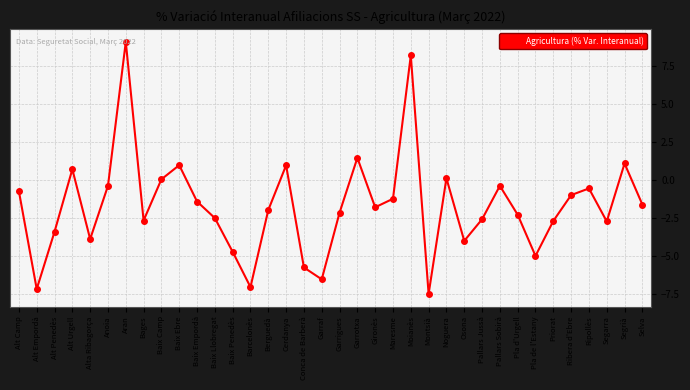

Which label corresponds to the largest value in the chart?

Aran